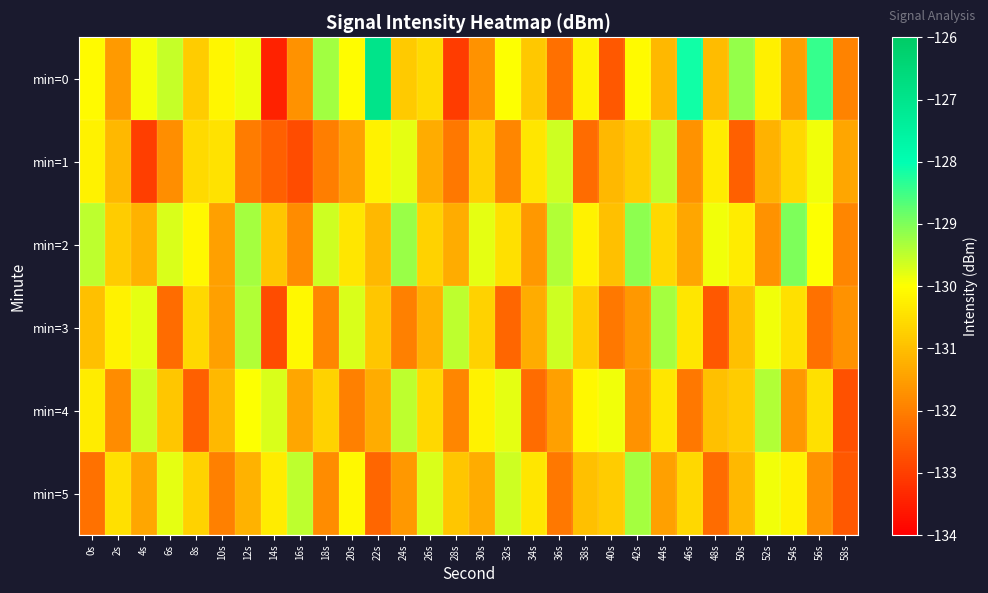

Reading left to right, list all the values displayed in this chart.

min=0: 0s=-130.1	2s=-131.6	4s=-129.9	6s=-129.5	8s=-130.8	10s=-130.2	12s=-129.9	14s=-133.4	16s=-131.7	18s=-129.3	20s=-130.0	22s=-127.0	24s=-130.8	26s=-130.6	28s=-133.0	30s=-131.7	32s=-130.0	34s=-130.9	36s=-132.2	38s=-130.2	40s=-132.6	42s=-130.1	44s=-131.1	46s=-128.2	48s=-131.0	50s=-129.2	52s=-130.2	54s=-131.5	56s=-128.4	58s=-131.9
min=1: 0s=-130.2	2s=-131.1	4s=-133.0	6s=-131.8	8s=-130.6	10s=-130.5	12s=-132.0	14s=-132.5	16s=-132.8	18s=-132.0	20s=-131.5	22s=-130.2	24s=-129.8	26s=-131.3	28s=-132.1	30s=-130.7	32s=-131.9	34s=-130.4	36s=-129.6	38s=-132.3	40s=-131.1	42s=-130.8	44s=-129.5	46s=-131.7	48s=-130.3	50s=-132.5	52s=-131.2	54s=-130.6	56s=-129.9	58s=-131.4
min=2: 0s=-129.5	2s=-130.8	4s=-131.2	6s=-129.7	8s=-130.1	10s=-131.5	12s=-129.3	14s=-130.9	16s=-131.8	18s=-129.6	20s=-130.4	22s=-131.1	24s=-129.2	26s=-130.7	28s=-131.3	30s=-129.8	32s=-130.5	34s=-131.6	36s=-129.4	38s=-130.2	40s=-131.0	42s=-129.1	44s=-130.6	46s=-131.4	48s=-129.9	50s=-130.3	52s=-131.7	54s=-129.0	56s=-130.0	58s=-131.9
min=3: 0s=-131.0	2s=-130.2	4s=-129.8	6s=-132.3	8s=-130.6	10s=-131.5	12s=-129.4	14s=-132.8	16s=-130.1	18s=-131.9	20s=-129.7	22s=-130.9	24s=-132.0	26s=-131.2	28s=-129.5	30s=-130.7	32s=-132.4	34s=-131.3	36s=-129.6	38s=-130.8	40s=-132.1	42s=-131.6	44s=-129.3	46s=-130.4	48s=-132.6	50s=-131.0	52s=-129.9	54s=-130.5	56s=-132.2	58s=-131.7
min=4: 0s=-130.3	2s=-131.8	4s=-129.6	6s=-130.9	8s=-132.5	10s=-131.1	12s=-130.0	14s=-129.7	16s=-131.4	18s=-130.7	20s=-132.0	22s=-131.3	24s=-129.5	26s=-130.6	28s=-131.9	30s=-130.2	32s=-129.8	34s=-132.3	36s=-131.5	38s=-130.1	40s=-129.9	42s=-131.7	44s=-130.4	46s=-132.1	48s=-131.0	50s=-130.8	52s=-129.4	54s=-131.6	56s=-130.5	58s=-132.7
min=5: 0s=-132.2	2s=-130.5	4s=-131.4	6s=-129.8	8s=-130.7	10s=-132.0	12s=-131.2	14s=-130.3	16s=-129.5	18s=-131.8	20s=-130.1	22s=-132.4	24s=-131.6	26s=-129.7	28s=-130.9	30s=-131.3	32s=-129.6	34s=-130.4	36s=-132.1	38s=-131.0	40s=-130.8	42s=-129.3	44s=-131.5	46s=-130.6	48s=-132.3	50s=-131.1	52s=-129.9	54s=-130.2	56s=-131.7	58s=-132.6